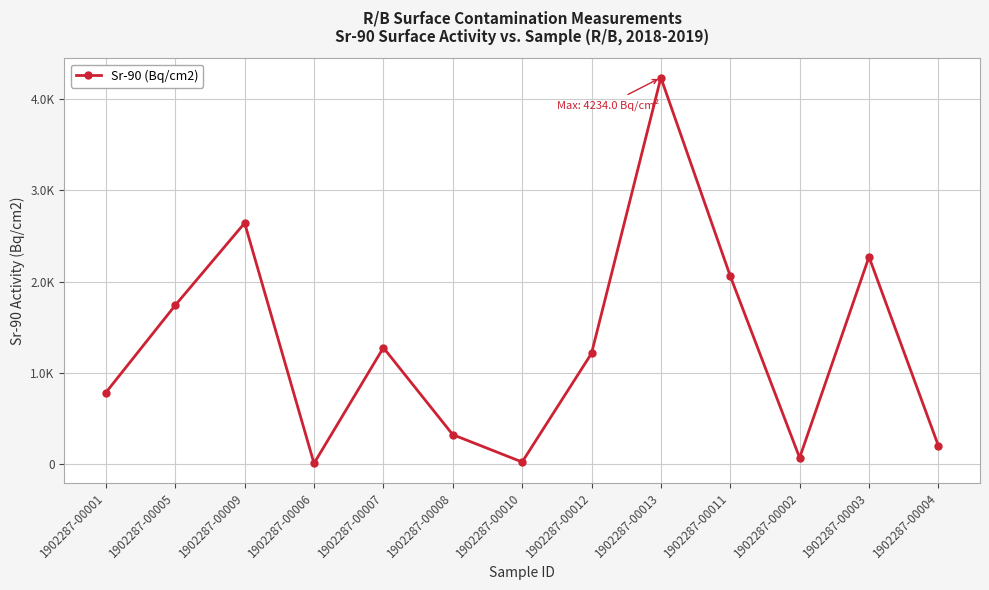

Is this an area chart (filled region under the line)?

No